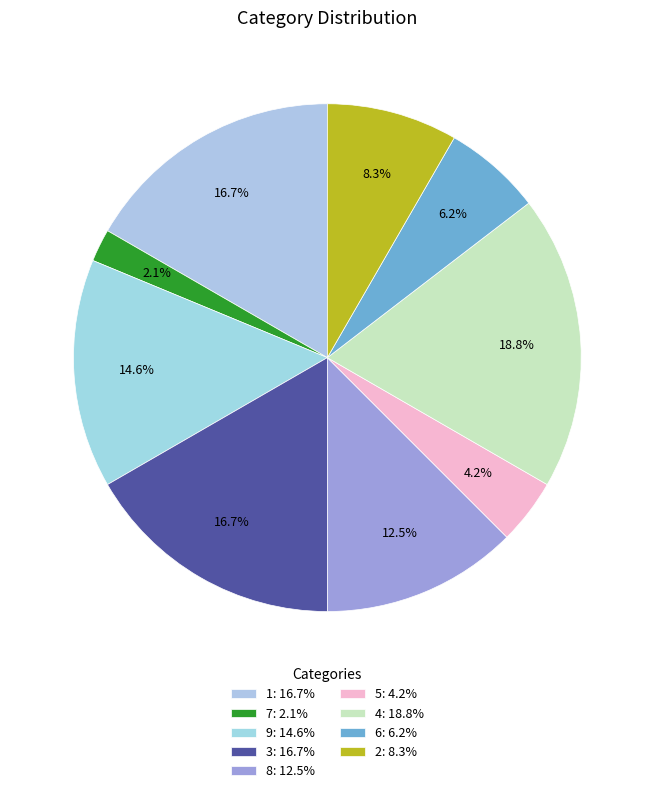

What percentage do 4 and 5 together represent?

22.9%